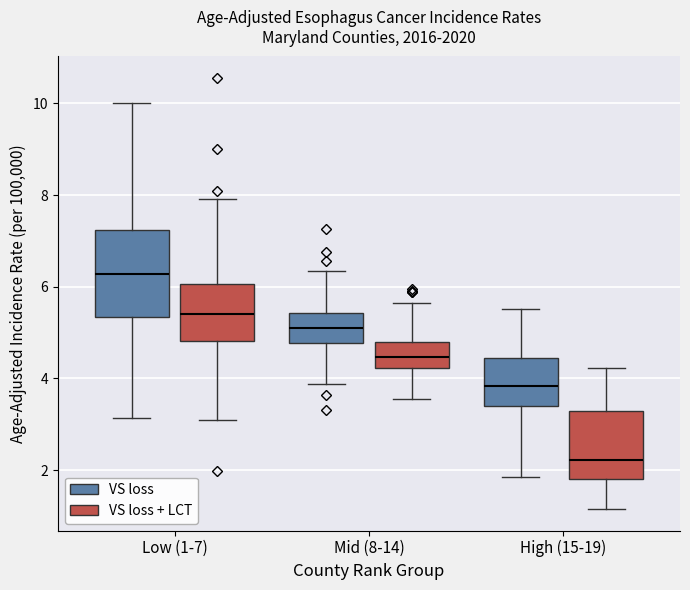

Comparing the boxes themselves (not the whiskers), which one is the tallest?

Low (1-7) (VS loss)